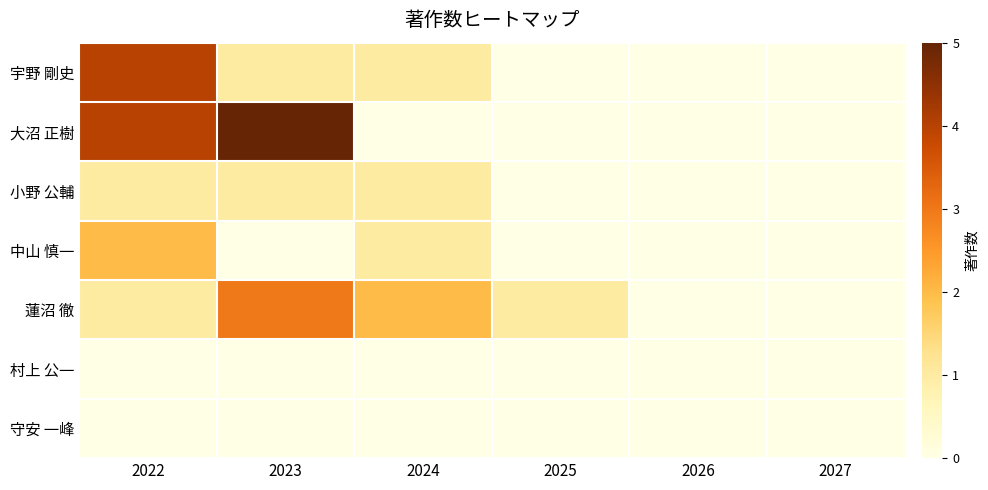

Reading left to right, what are all the values shown in this chart?

宇野 剛史: 2022=4	2023=1	2024=1	2025=0	2026=0	2027=0
大沼 正樹: 2022=4	2023=5	2024=0	2025=0	2026=0	2027=0
小野 公輔: 2022=1	2023=1	2024=1	2025=0	2026=0	2027=0
中山 慎一: 2022=2	2023=0	2024=1	2025=0	2026=0	2027=0
蓮沼 徹: 2022=1	2023=3	2024=2	2025=1	2026=0	2027=0
村上 公一: 2022=0	2023=0	2024=0	2025=0	2026=0	2027=0
守安 一峰: 2022=0	2023=0	2024=0	2025=0	2026=0	2027=0